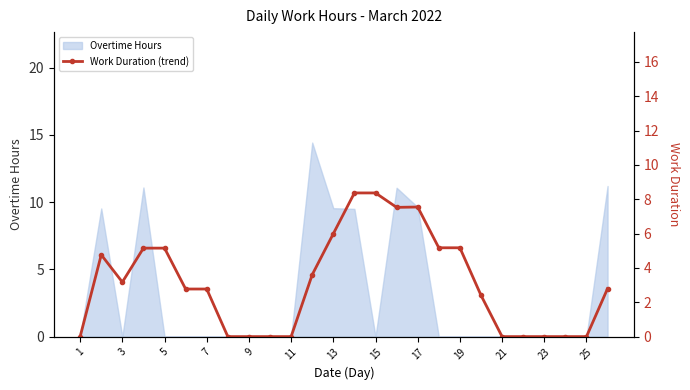

True or false: Overtime Hours has a value of 0.0 at 21.

True